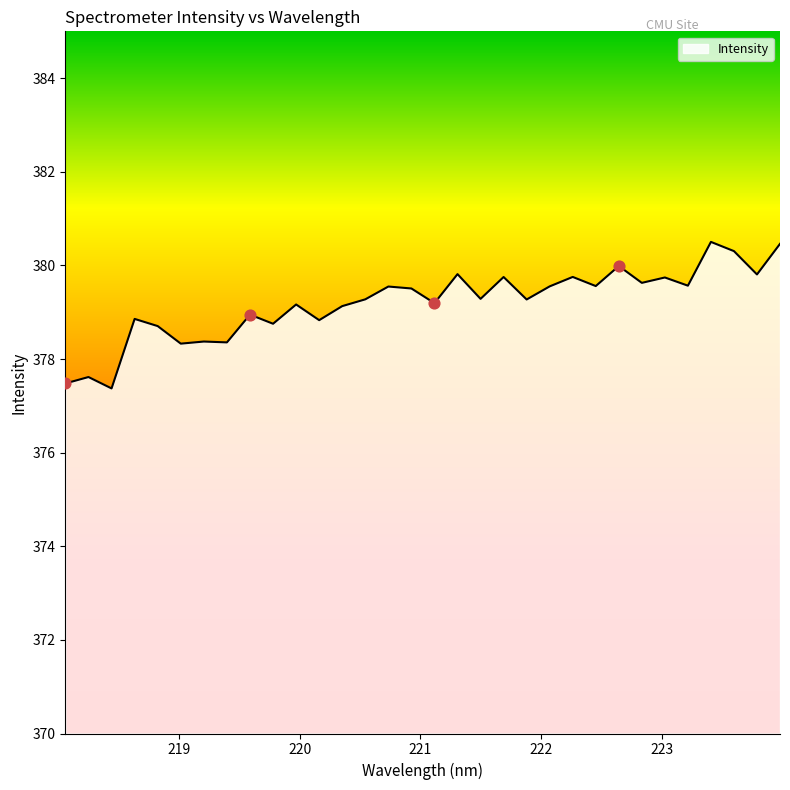

What is the greatest value displayed?

380.5